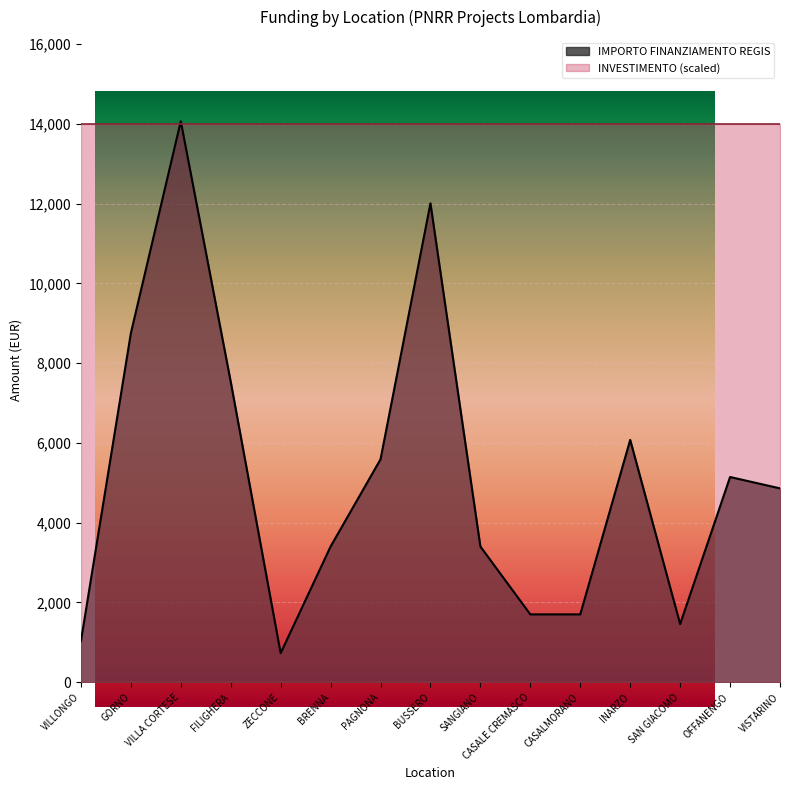

Reading left to right, what are all the values shown in this chart?

VILLONGO=1029	GORNO=8748	VILLA CORTESE=14063	FILIGHERA=7533	ZECCONE=729	BRENNA=3402	PAGNONA=5589	BUSSERO=12005	SANGIANO=3402	CASALE CREMASCO=1701	CASALMORANO=1701	INARZO=6075	SAN GIACOMO=1458	OFFANENGO=5145	VISTARINO=4860